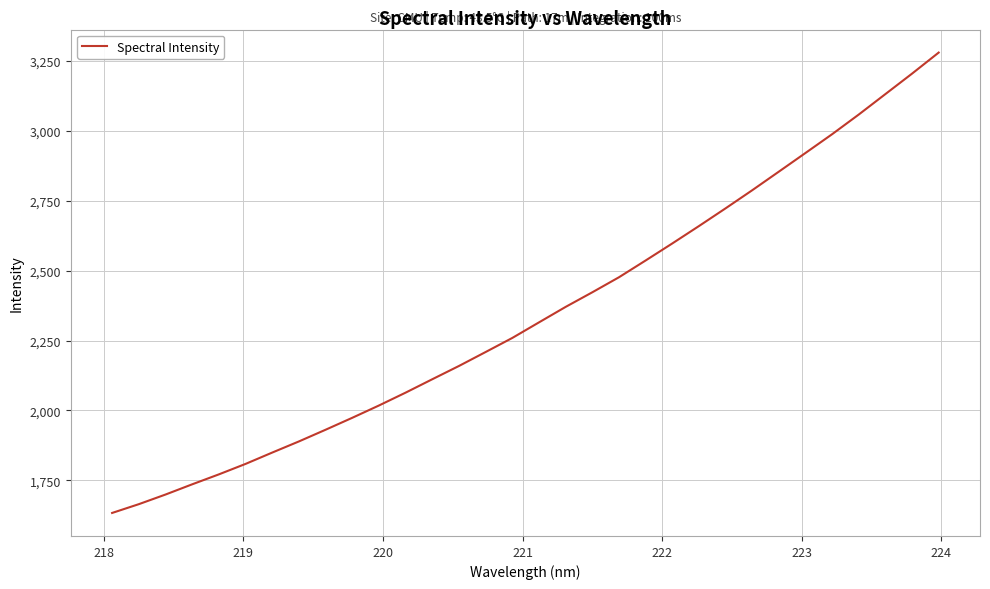

What is the minimum value shown in the chart?

1633.6